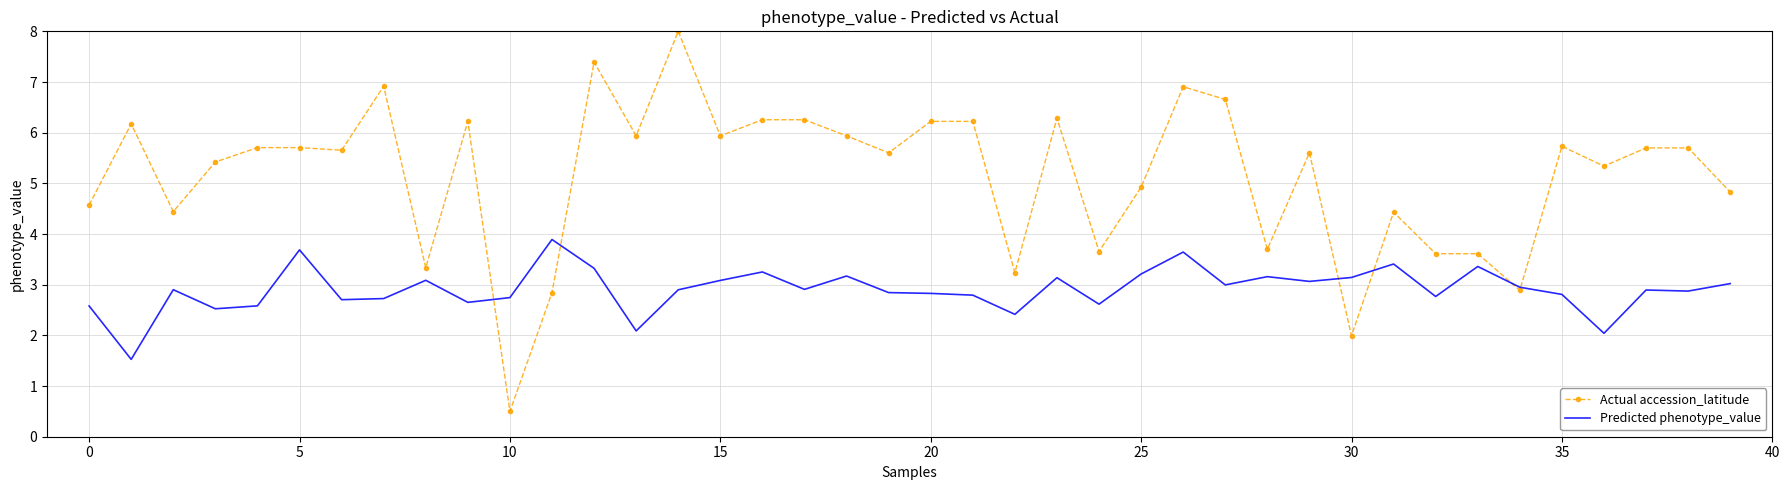

What is the maximum value shown in the chart?

8.0